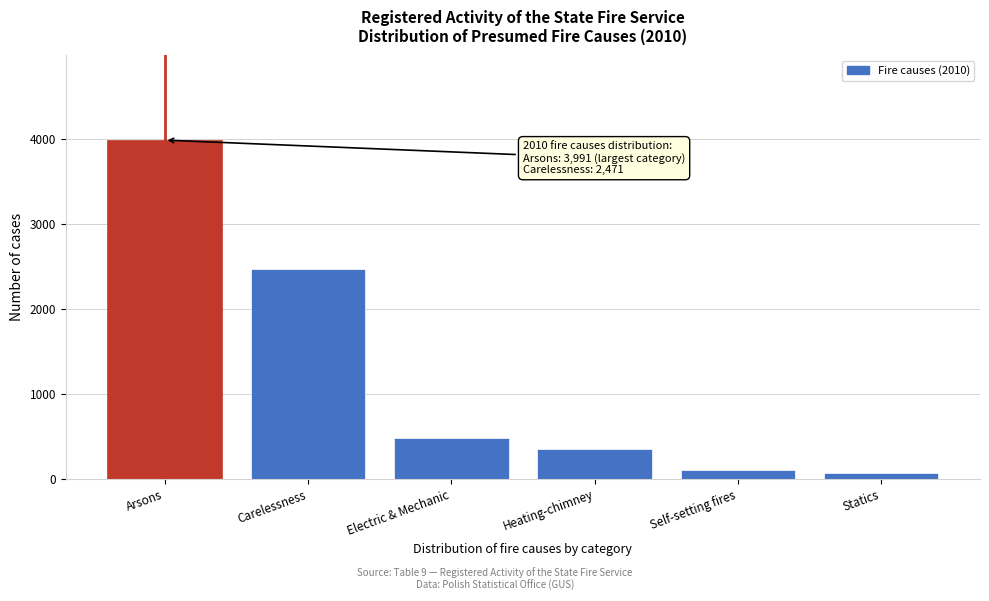

Reading left to right, extract all data points from this chart.

Arsons=3991	Carelessness=2471	Electric & Mechanic=482	Heating-chimney=348	Self-setting fires=98	Statics=65